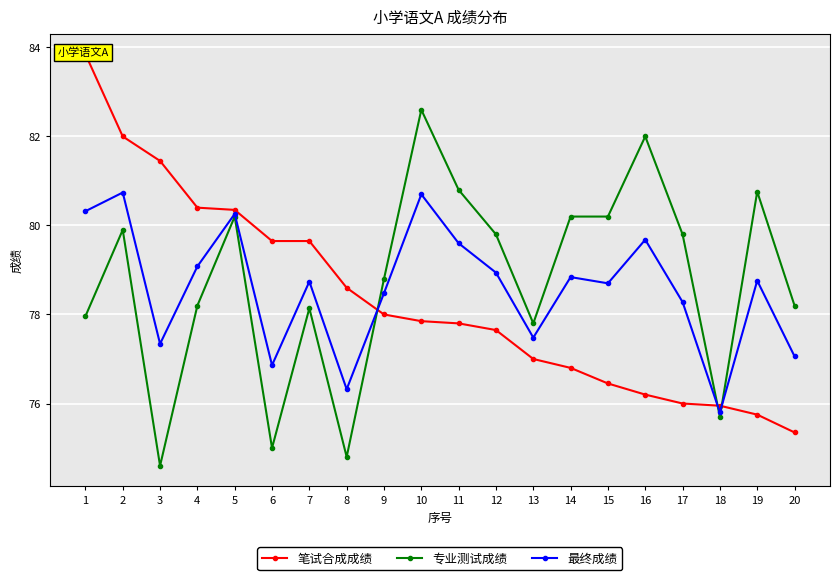

What is the approximate value of 最终成绩 at 18?

75.8